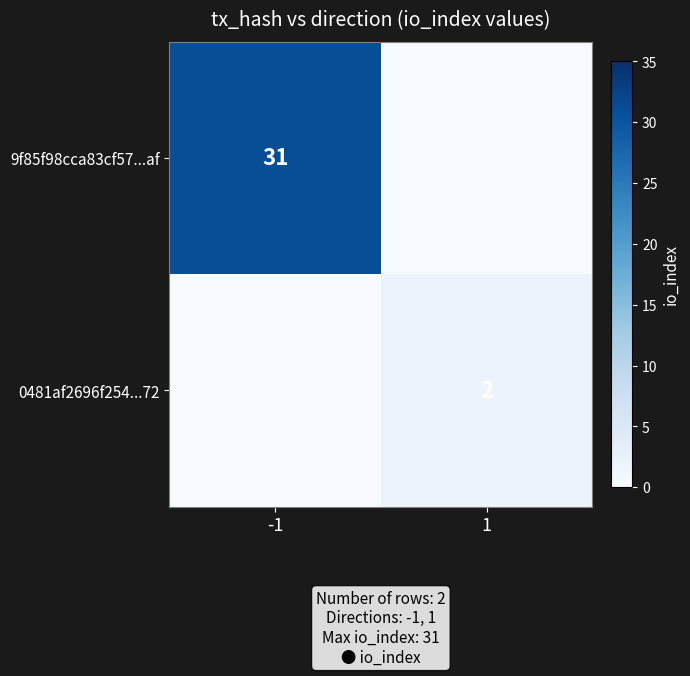

Is it true that 9f85f98cca83cf57...af equals 31 at -1?

True